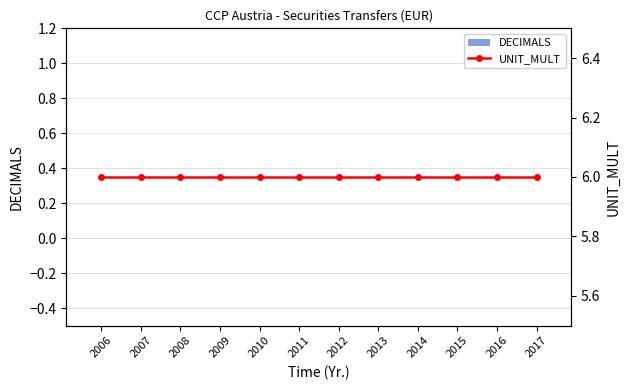

What is the spread (max minus min) of values at 2015?

6